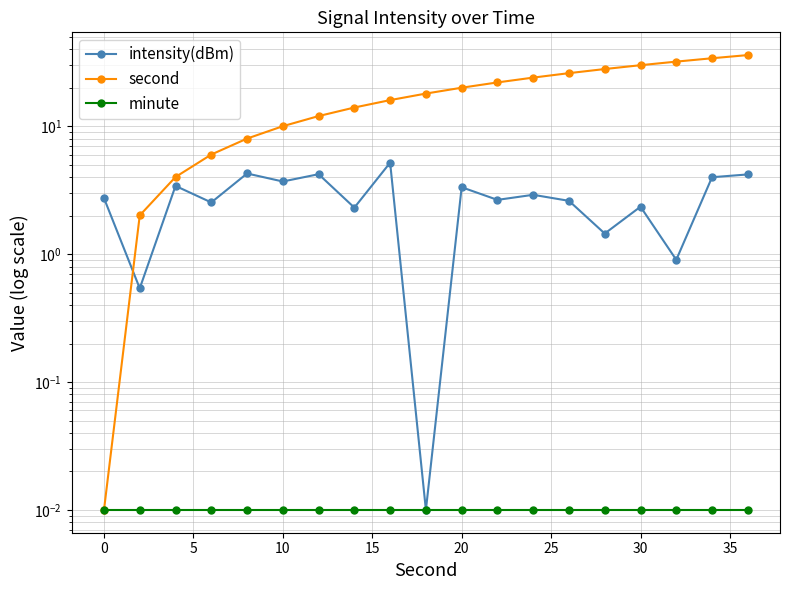

True or false: intensity(dBm) and minute cross at least once.

False